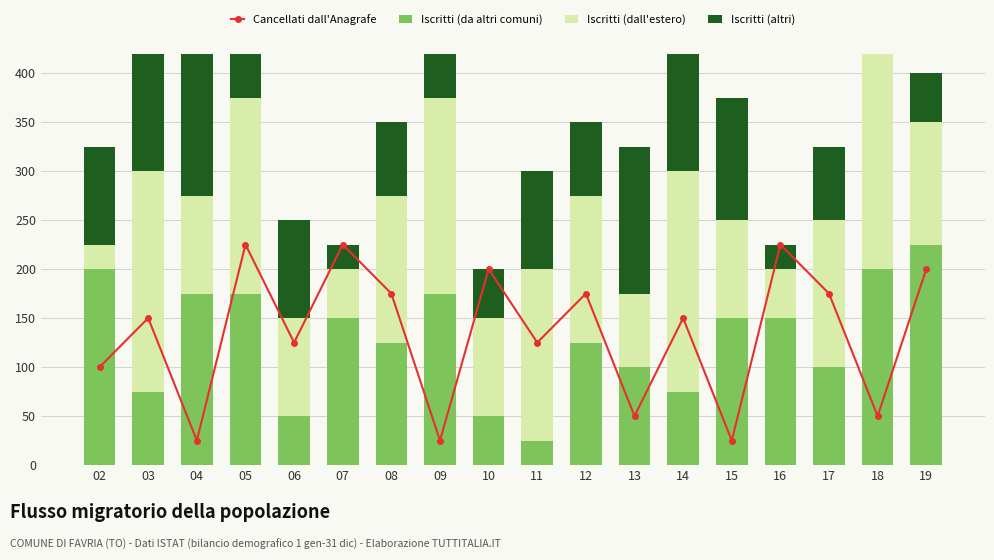

How many values in the Iscritti (altri) series exceed 100?

8